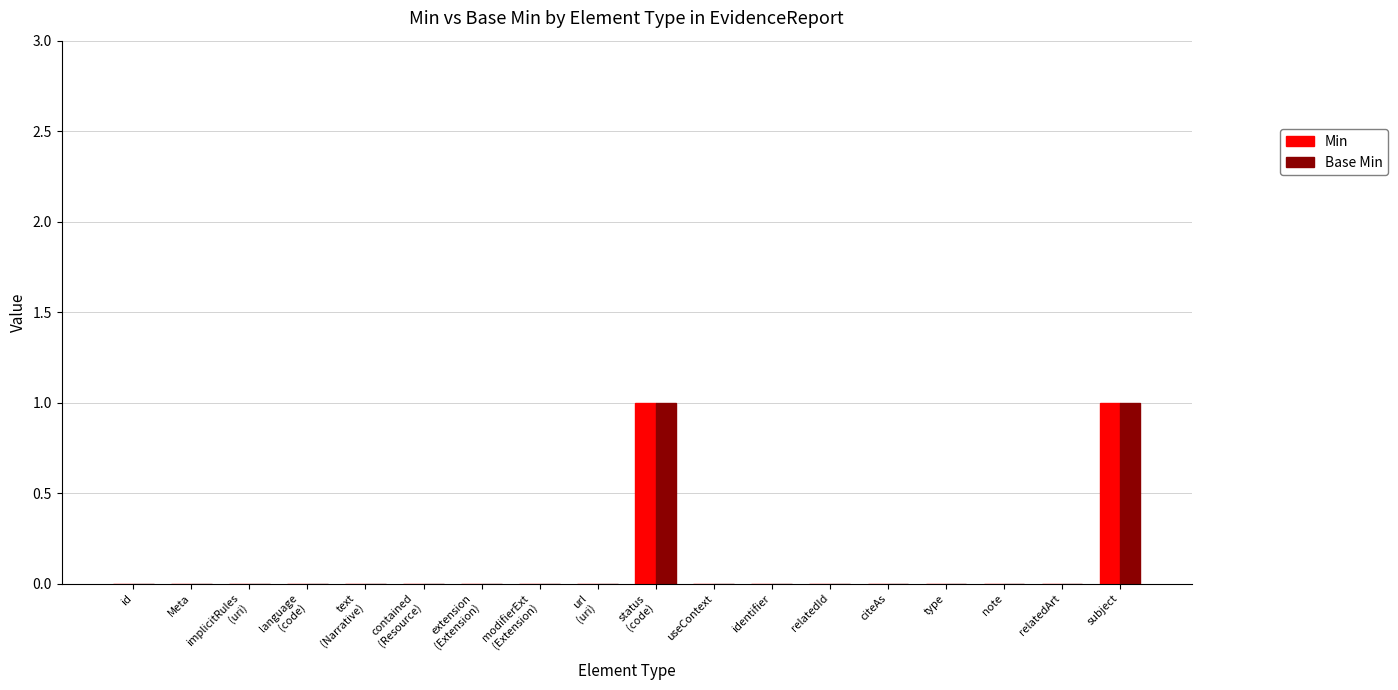

The value of Base Min at identifier is 1. True or false?

False